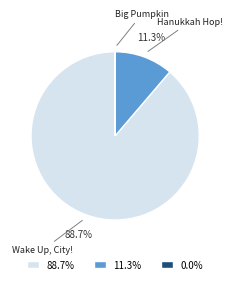

What is the largest slice in the pie chart?

Wake Up, City!